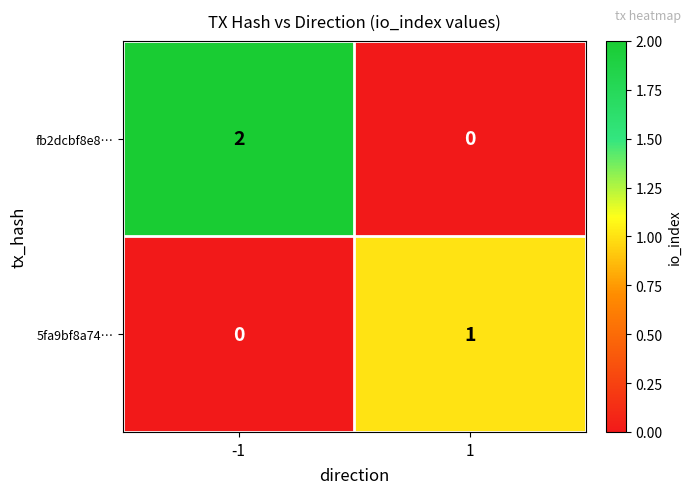

Which series has the largest total across all categories?

fb2dcbf8e8…